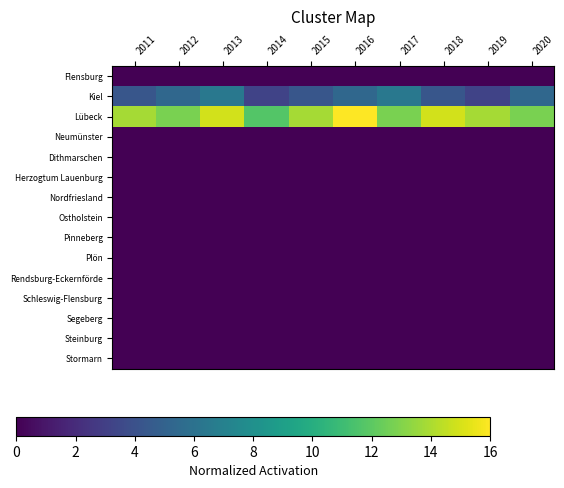

Reading left to right, what are all the values shown in this chart?

Flensburg: 2011=0.0	2012=0.0	2013=0.0	2014=0.0	2015=0.0	2016=0.0	2017=0.0	2018=0.0	2019=0.0	2020=0.0
Kiel: 2011=4.3	2012=5.3	2013=6.4	2014=3.2	2015=4.3	2016=5.3	2017=6.4	2018=4.3	2019=3.2	2020=5.3
Lübeck: 2011=13.9	2012=12.8	2013=14.9	2014=11.7	2015=13.9	2016=16.0	2017=12.8	2018=14.9	2019=13.9	2020=12.8
Neumünster: 2011=0.0	2012=0.0	2013=0.0	2014=0.0	2015=0.0	2016=0.0	2017=0.0	2018=0.0	2019=0.0	2020=0.0
Dithmarschen: 2011=0.0	2012=0.0	2013=0.0	2014=0.0	2015=0.0	2016=0.0	2017=0.0	2018=0.0	2019=0.0	2020=0.0
Herzogtum Lauenburg: 2011=0.0	2012=0.0	2013=0.0	2014=0.0	2015=0.0	2016=0.0	2017=0.0	2018=0.0	2019=0.0	2020=0.0
Nordfriesland: 2011=0.0	2012=0.0	2013=0.0	2014=0.0	2015=0.0	2016=0.0	2017=0.0	2018=0.0	2019=0.0	2020=0.0
Ostholstein: 2011=0.0	2012=0.0	2013=0.0	2014=0.0	2015=0.0	2016=0.0	2017=0.0	2018=0.0	2019=0.0	2020=0.0
Pinneberg: 2011=0.0	2012=0.0	2013=0.0	2014=0.0	2015=0.0	2016=0.0	2017=0.0	2018=0.0	2019=0.0	2020=0.0
Plön: 2011=0.0	2012=0.0	2013=0.0	2014=0.0	2015=0.0	2016=0.0	2017=0.0	2018=0.0	2019=0.0	2020=0.0
Rendsburg-Eckernförde: 2011=0.0	2012=0.0	2013=0.0	2014=0.0	2015=0.0	2016=0.0	2017=0.0	2018=0.0	2019=0.0	2020=0.0
Schleswig-Flensburg: 2011=0.0	2012=0.0	2013=0.0	2014=0.0	2015=0.0	2016=0.0	2017=0.0	2018=0.0	2019=0.0	2020=0.0
Segeberg: 2011=0.0	2012=0.0	2013=0.0	2014=0.0	2015=0.0	2016=0.0	2017=0.0	2018=0.0	2019=0.0	2020=0.0
Steinburg: 2011=0.0	2012=0.0	2013=0.0	2014=0.0	2015=0.0	2016=0.0	2017=0.0	2018=0.0	2019=0.0	2020=0.0
Stormarn: 2011=0.0	2012=0.0	2013=0.0	2014=0.0	2015=0.0	2016=0.0	2017=0.0	2018=0.0	2019=0.0	2020=0.0